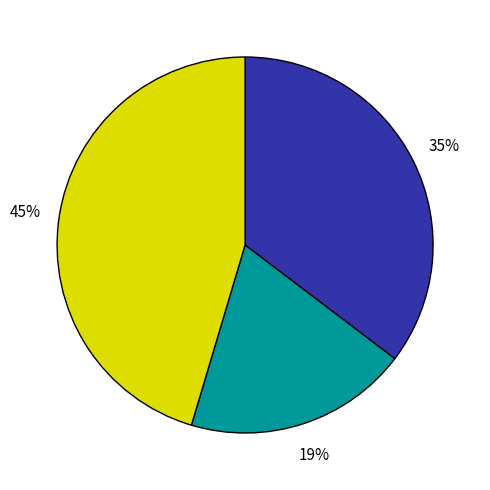

To the nearest percent, what is the average slice percentage?

33%